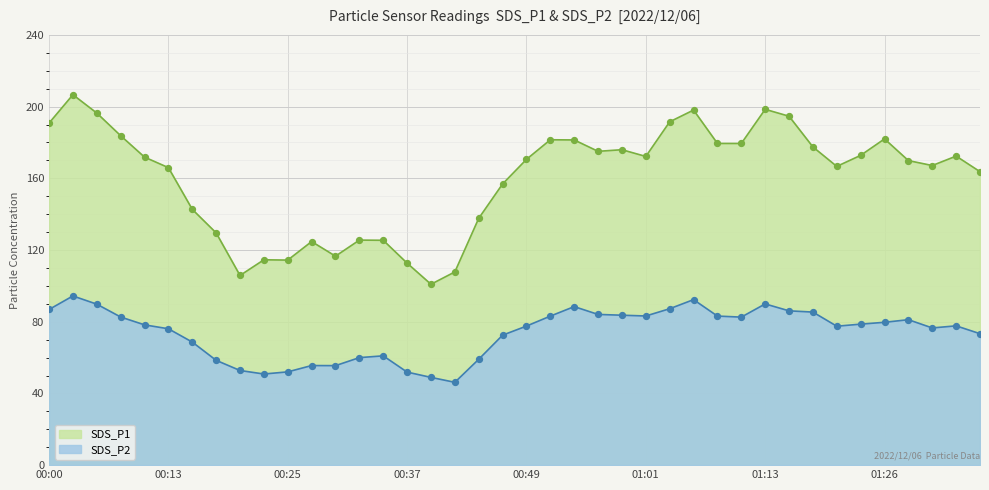

What are all the series names shown in the legend?

SDS_P1, SDS_P2